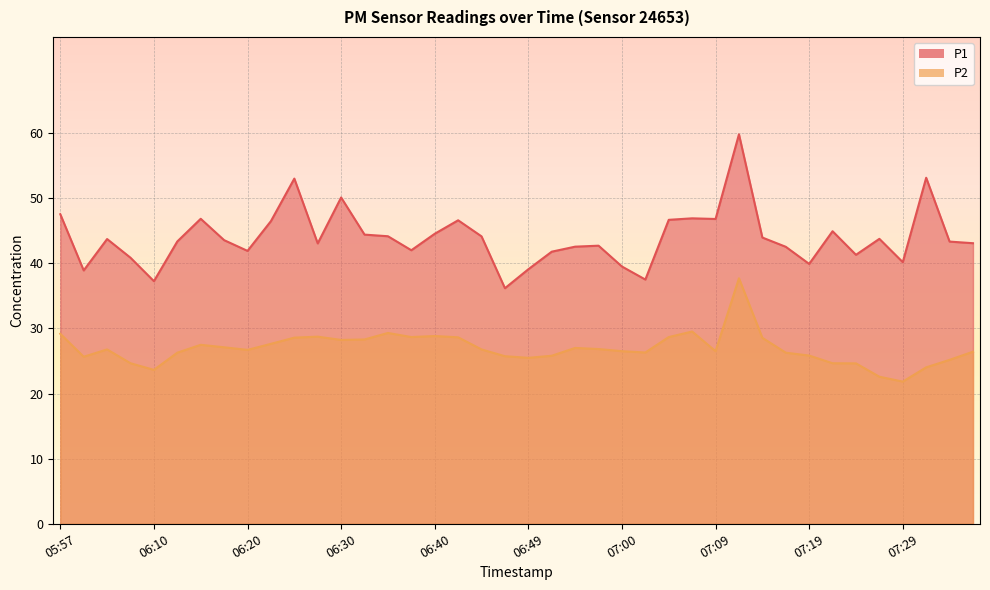

What position from the left is 07:34?

39